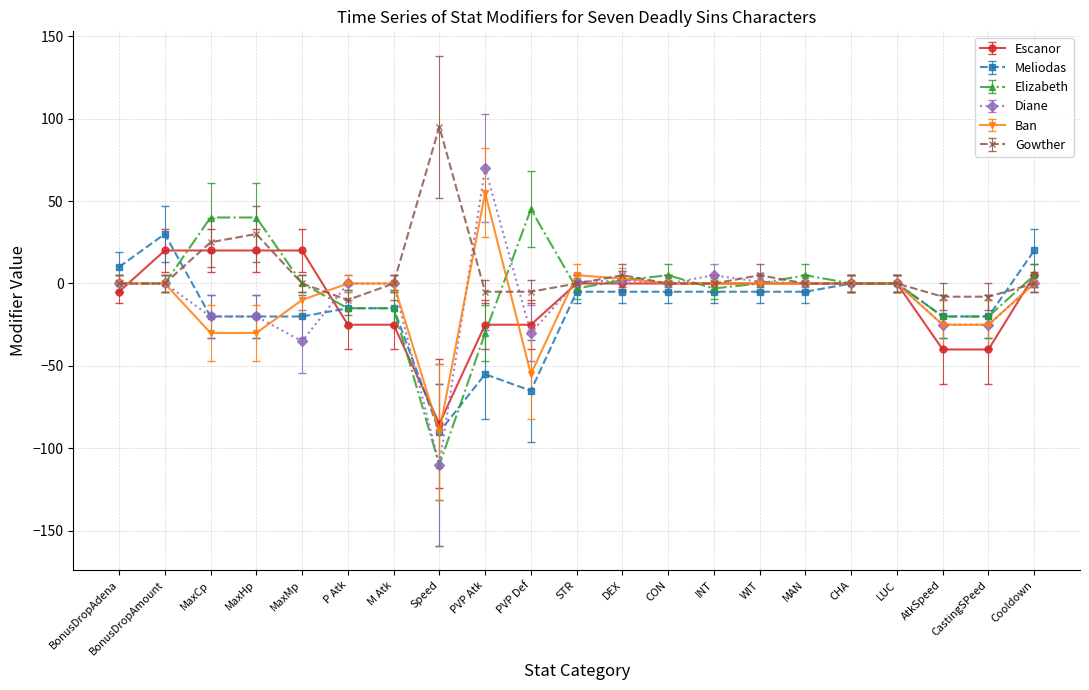

What is the difference between the Diane values at CHA and Speed?

110